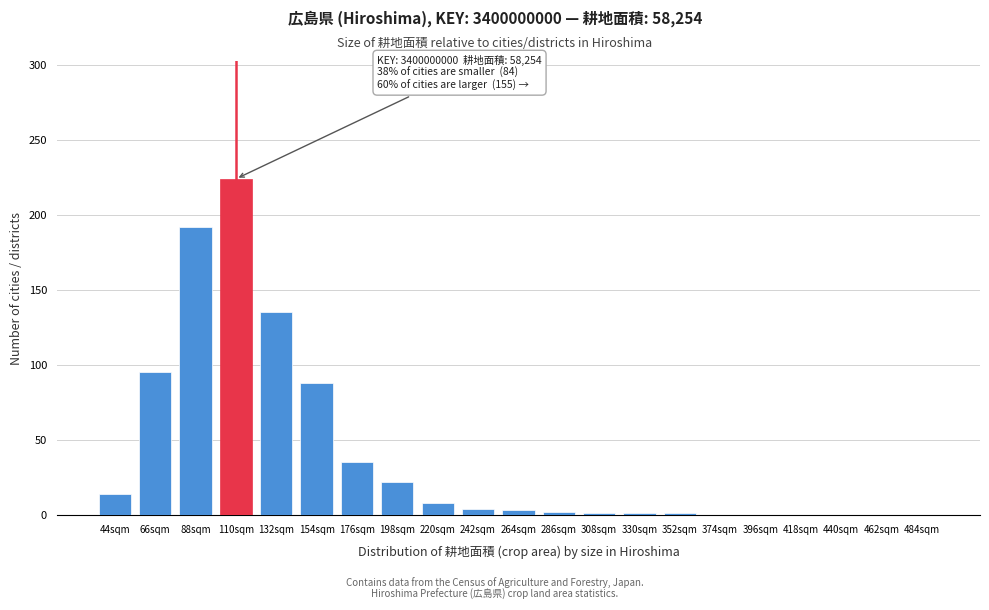

What is the ratio of the value at 110sqm to the value at 66sqm?

2.4